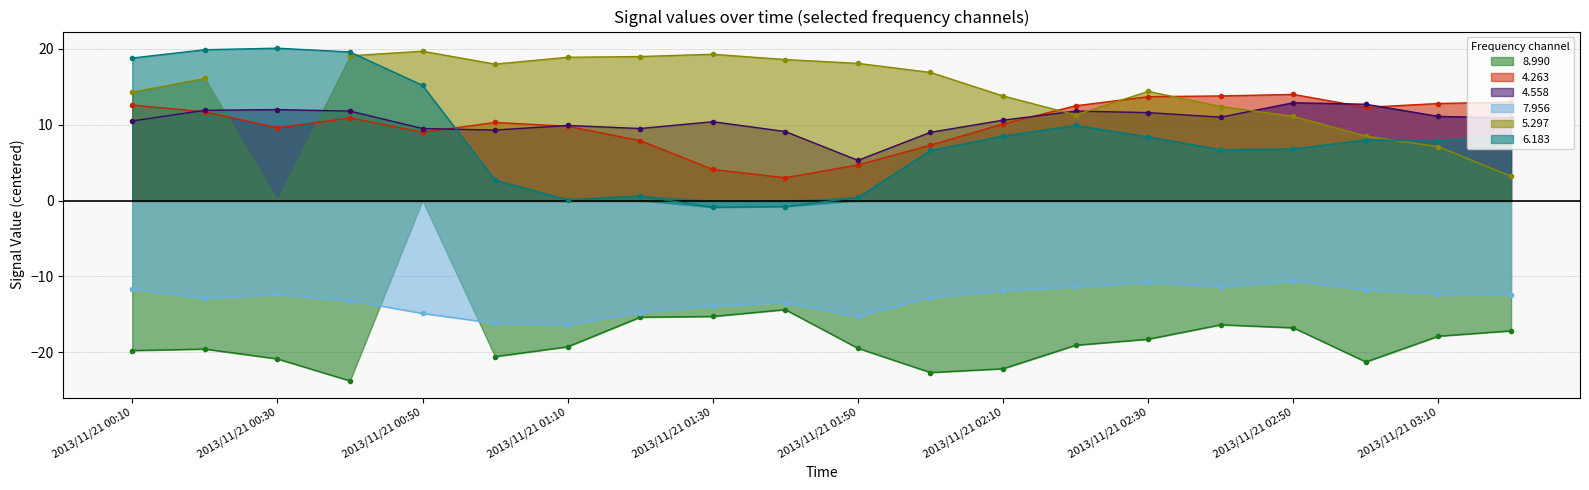

Where is the first local maximum for   6.183?

2013/11/21 00:30